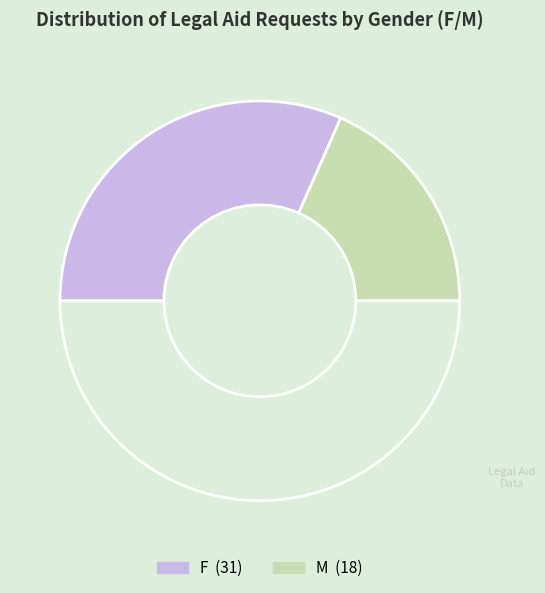

How many segments does this pie chart have?

3